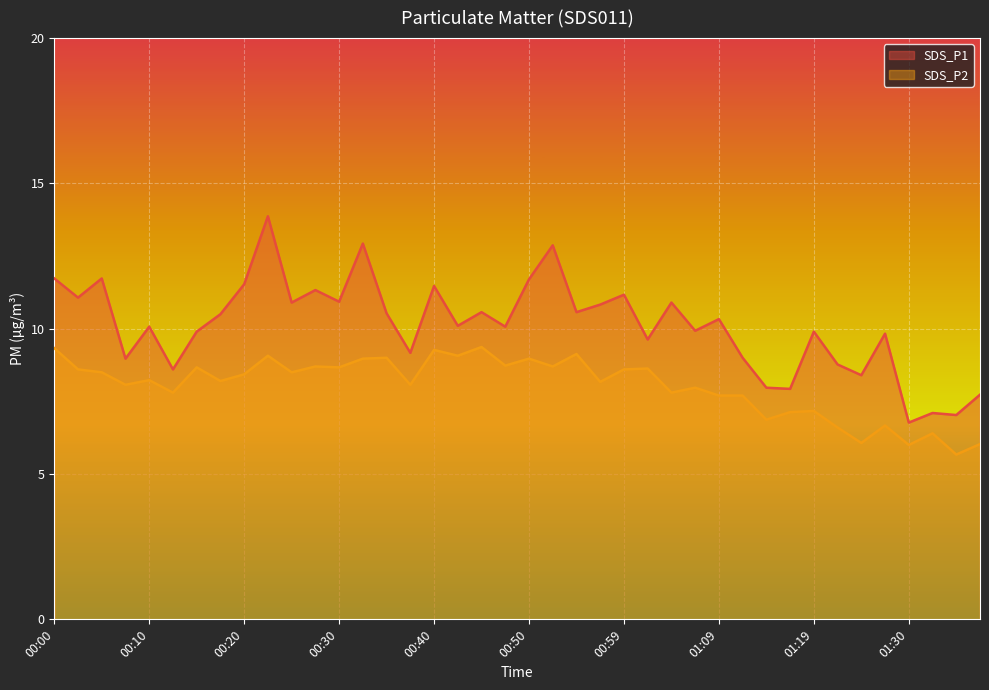

True or false: SDS_P1 and SDS_P2 cross at least once.

False